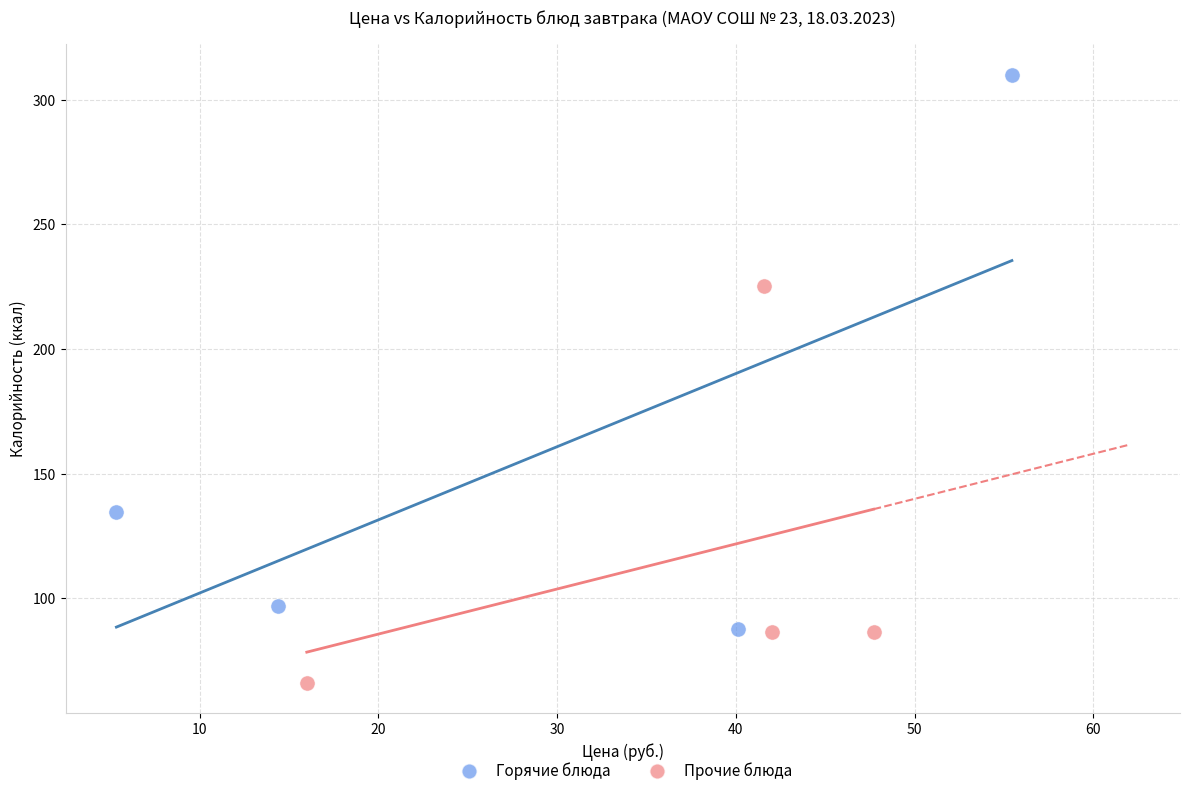

Which series reaches the maximum Y coordinate?

Горячие блюда